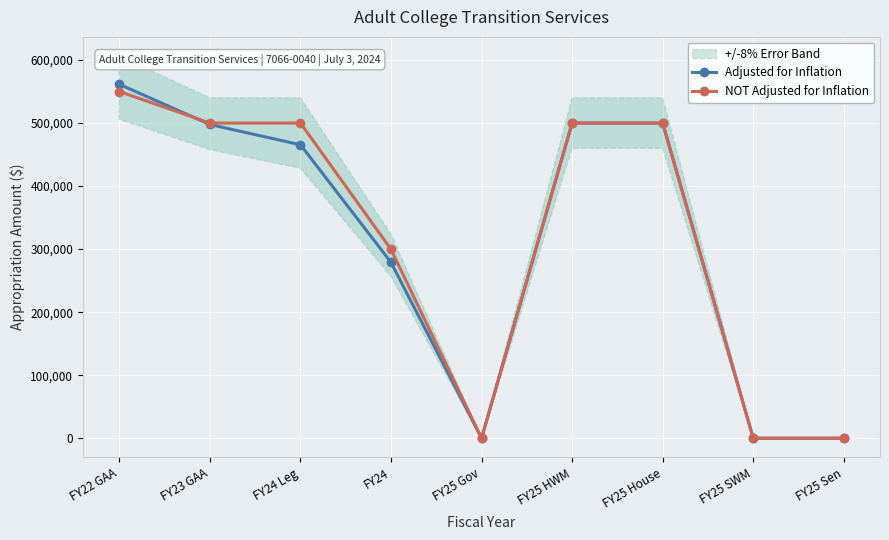

What is the label of the 9th point from the right?

FY22 GAA